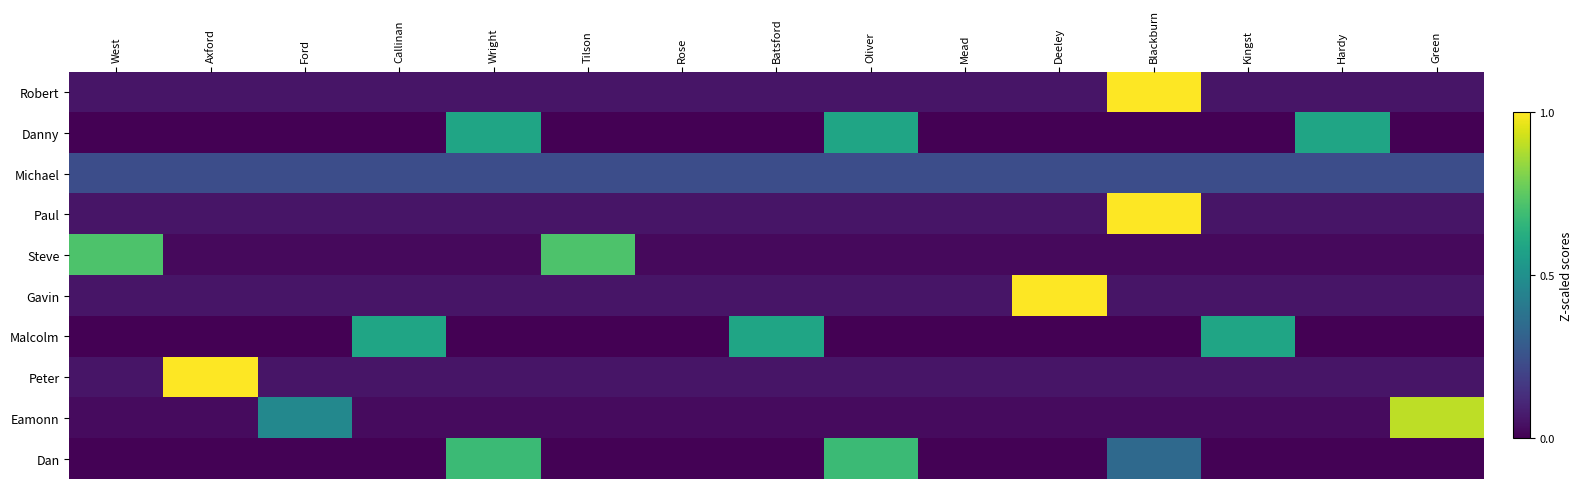

What is the difference between the highest and lowest values at Axford?

1.0